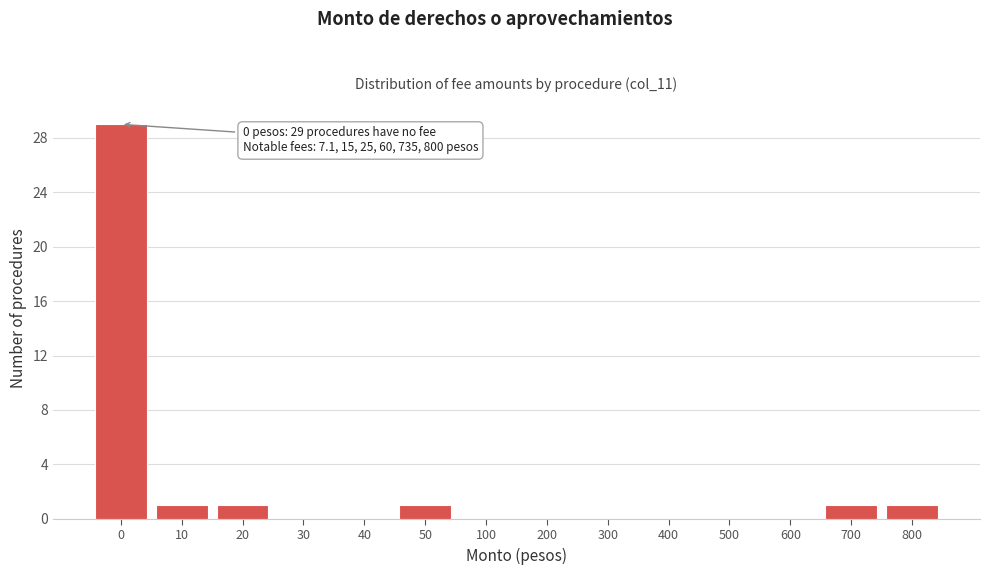

Reading left to right, list all the values displayed in this chart.

0=29	10=1	20=1	30=0	40=0	50=1	100=0	200=0	300=0	400=0	500=0	600=0	700=1	800=1